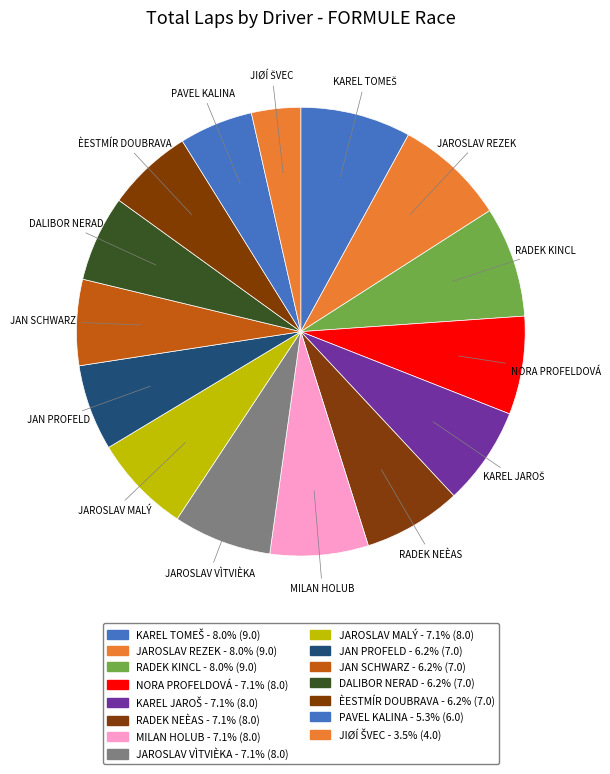

Is there any slice that represents more than half of the pie?

No